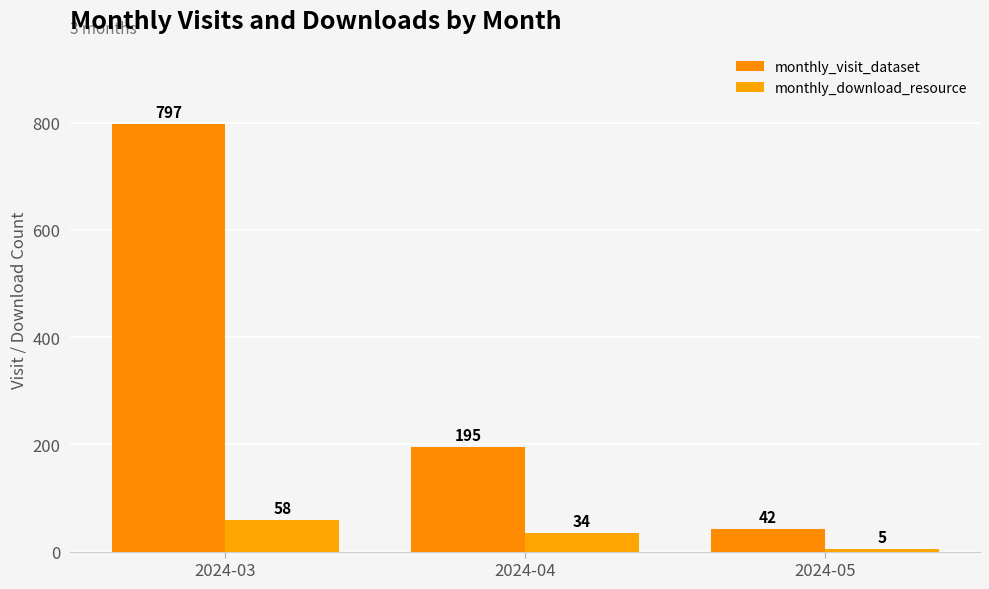

Which has a higher value, 2024-03 or 2024-05?

2024-03